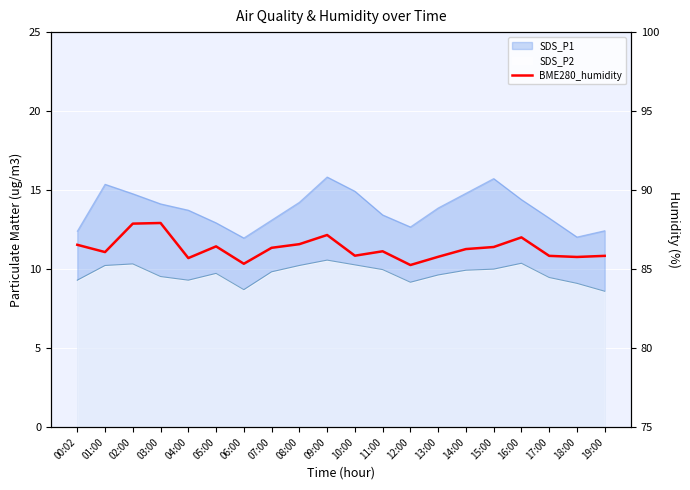

What is the smallest value displayed?

85.3